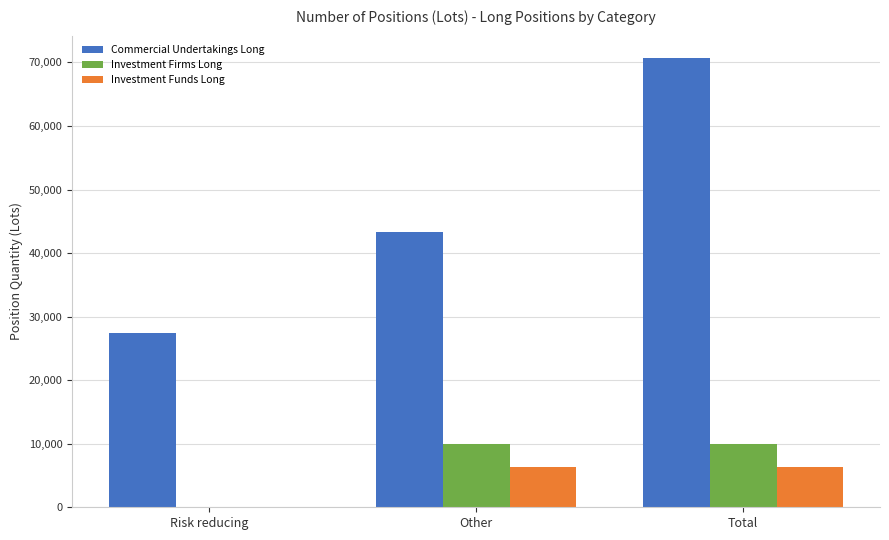

Read the Investment Funds Long value at Total.

6275.9